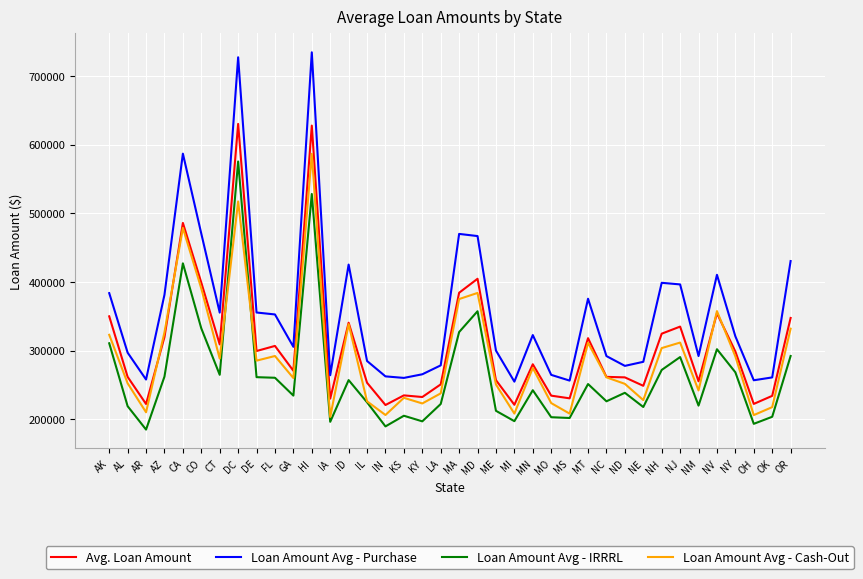

Rank the series by their average value, from highest to lowest.

Loan Amount Avg - Purchase, Avg. Loan Amount, Loan Amount Avg - Cash-Out, Loan Amount Avg - IRRRL